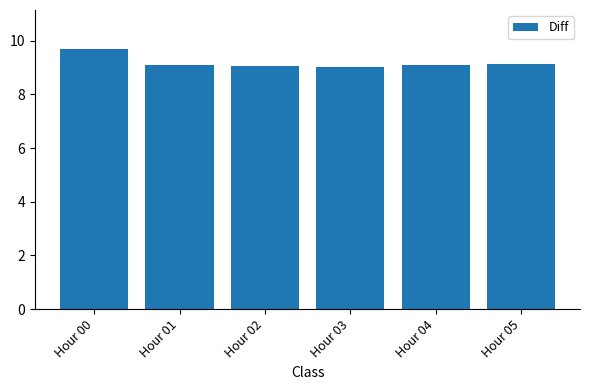

Which category has the highest value across all series?

Hour 00